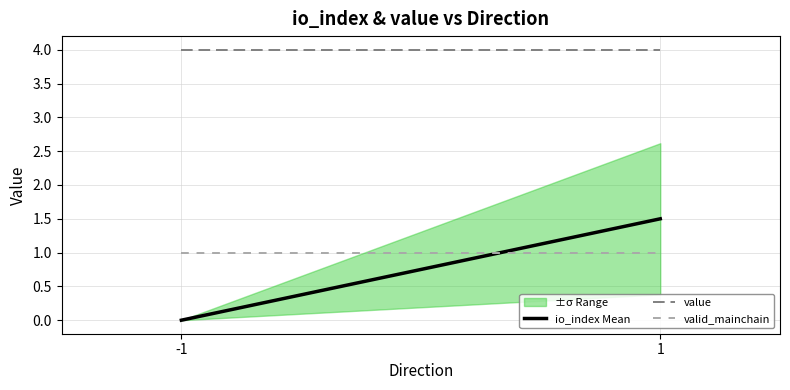

Is it true that io_index Mean equals 0.0 at -1?

True